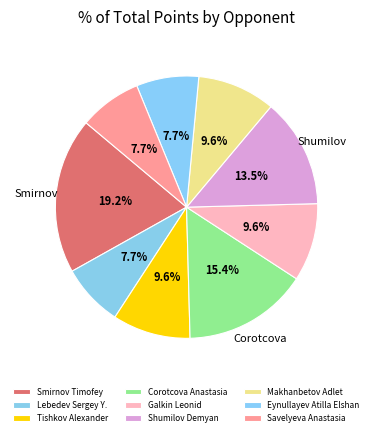

What is the total percentage of Shumilov Demyan and Eynullayev Atilla Elshan?

21.2%